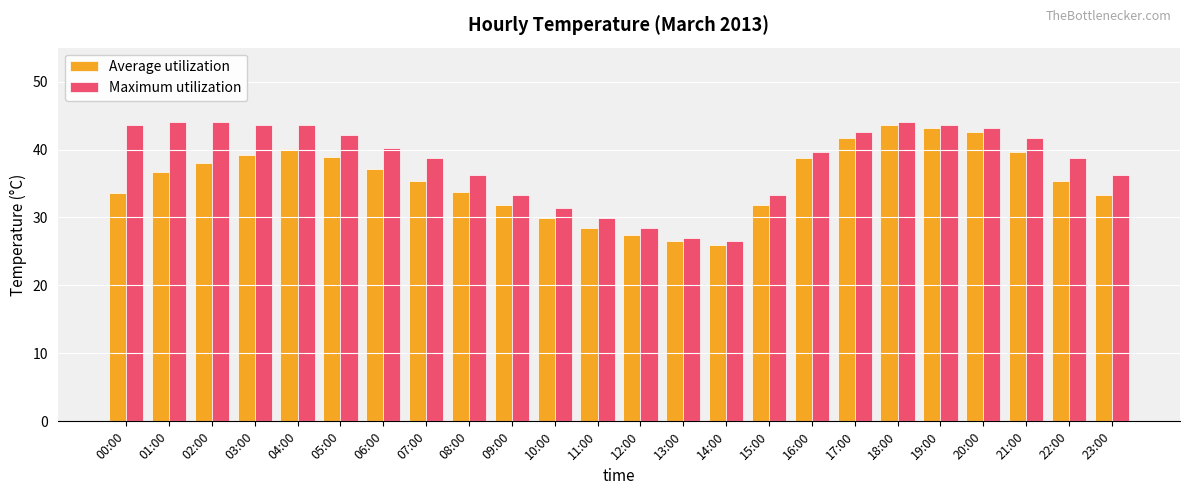

What is the difference between the highest and lowest values at 15:00?

1.4